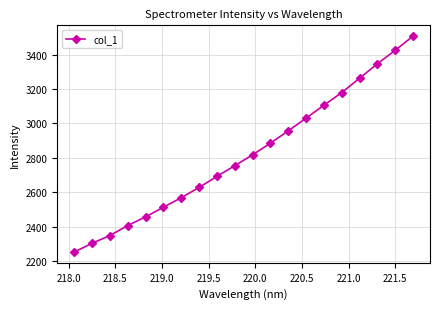

What is the value of the 10th point from the left?

2754.4